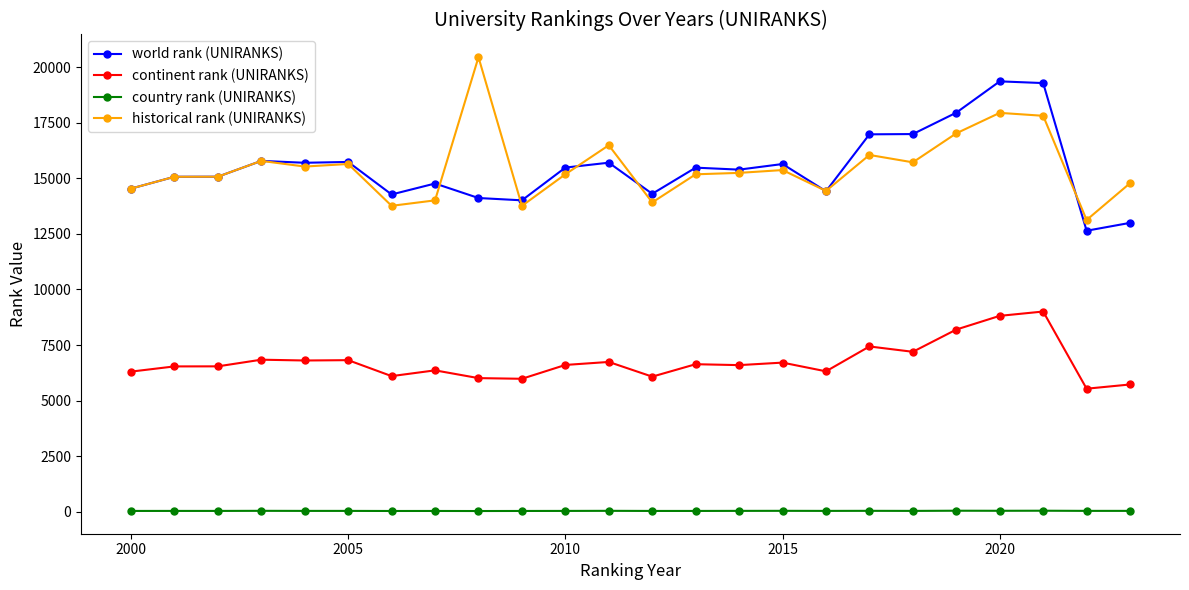

True or false: historical rank (UNIRANKS) and world rank (UNIRANKS) intersect in this chart.

True